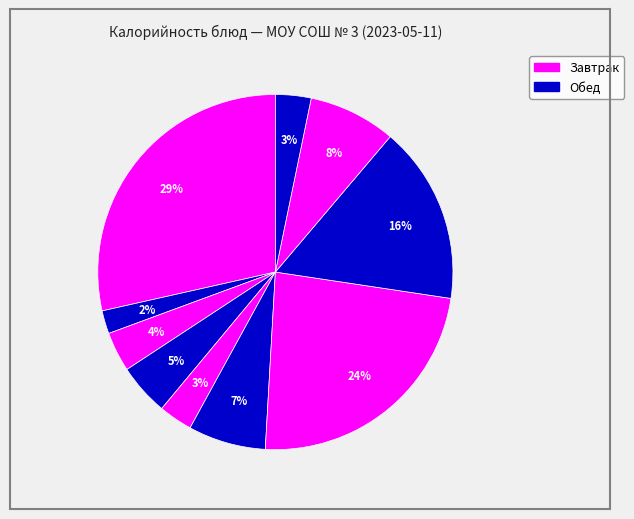

How many slices are in this pie chart?

10